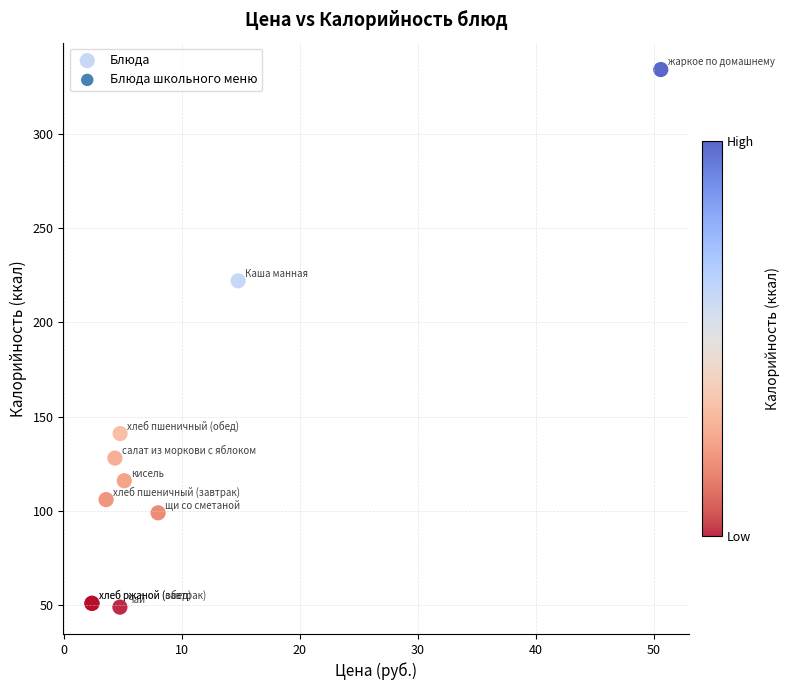

What Y value in the scatter plot is closest to 191?

222.0